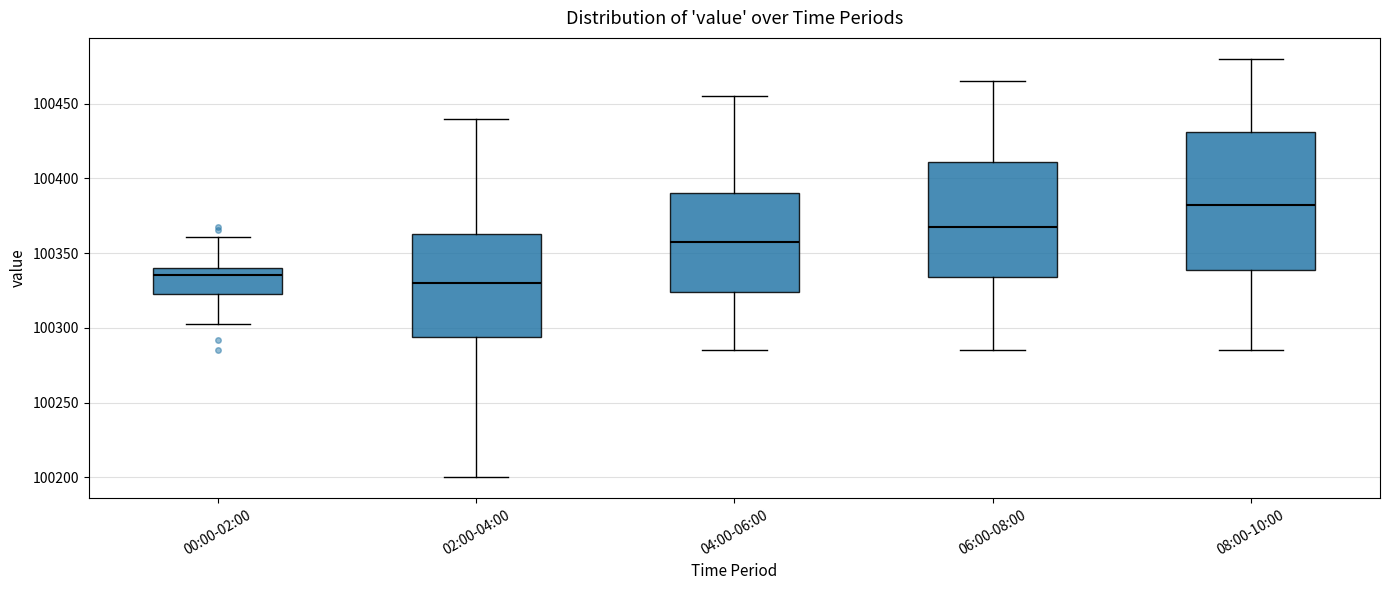

Which box has the lowest median line?

02:00-04:00